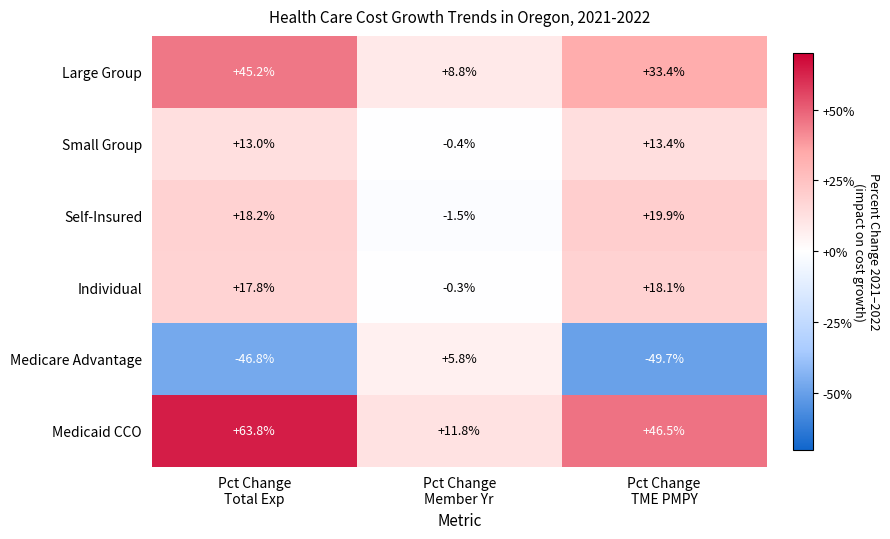

At how many categories does at least one series exceed 0?

3